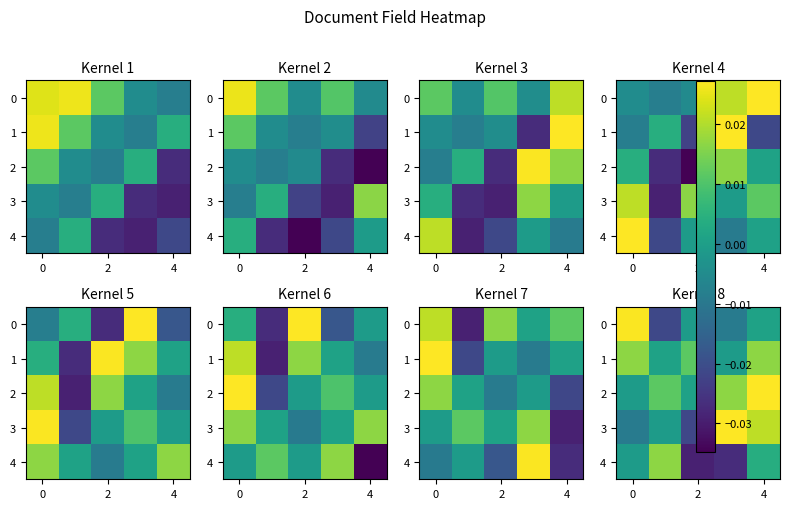

The 4 series shows -0.0 at 2. True or false?

False